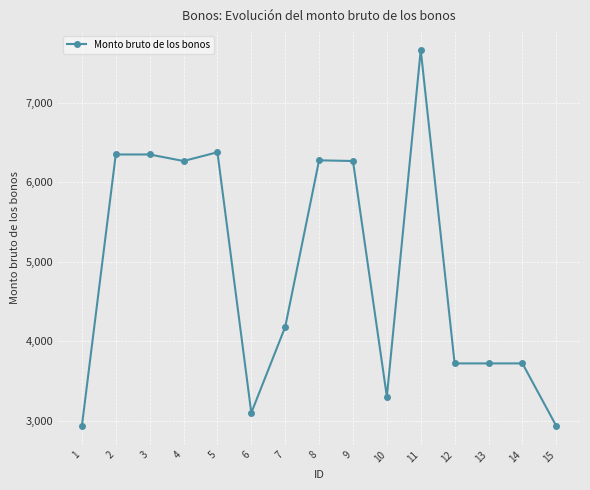

What is the change in value from 11 to 15?

-4736.4